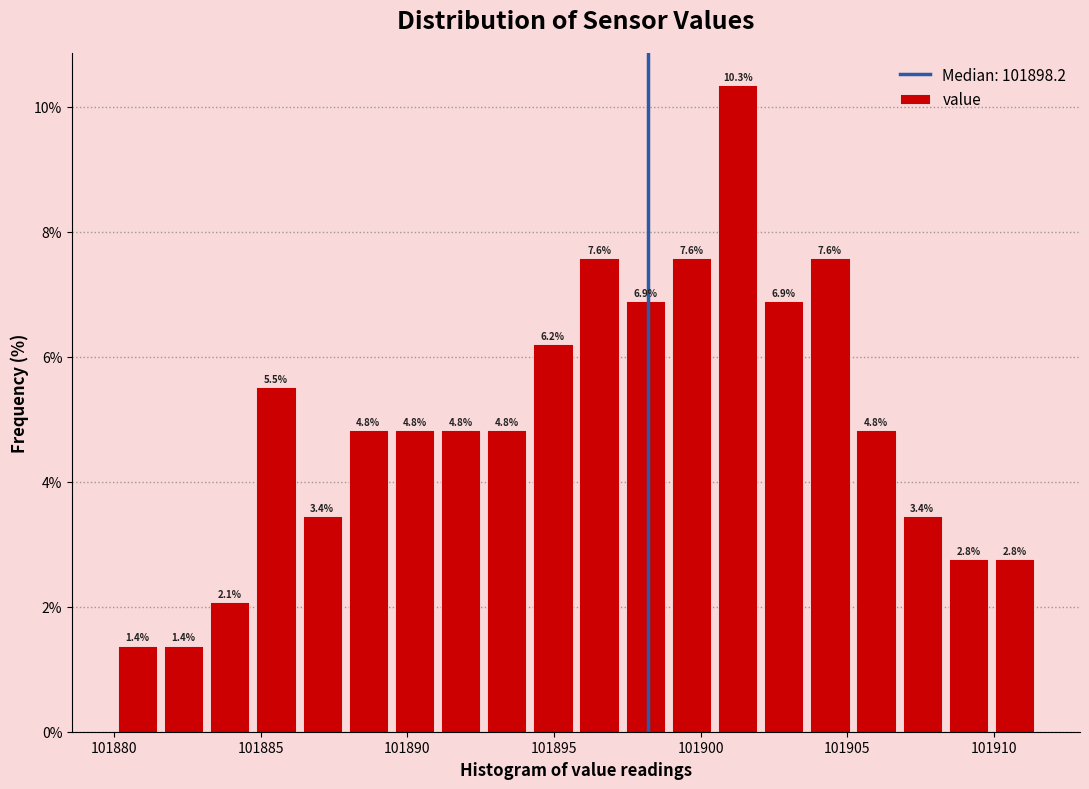

Around what value on the x-axis is the tallest bar? Give the approximate position of its centre, as read against the axis.

101901.5